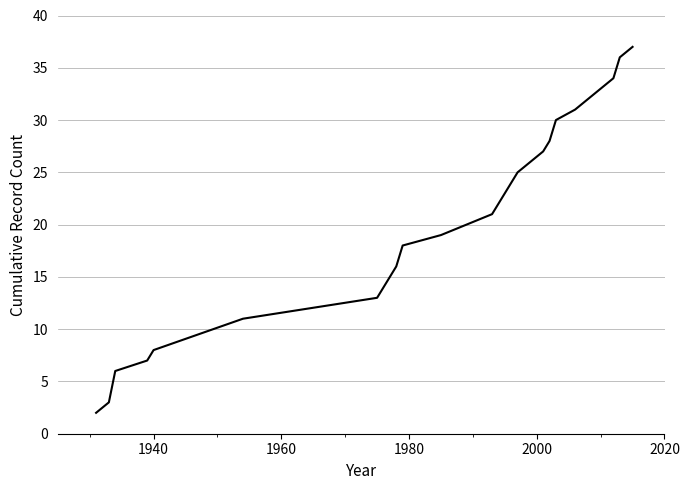

What is the greatest value displayed?

37